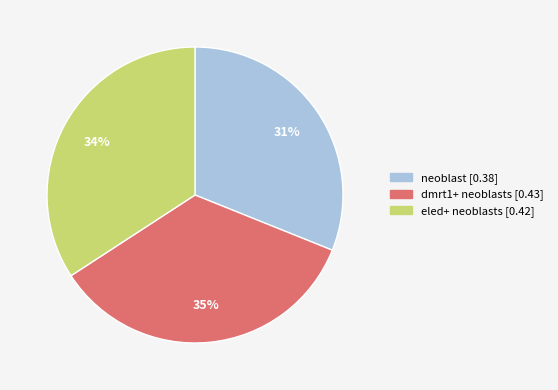

To the nearest percent, what is the difference between the largest and smallest slice percentages?

4%